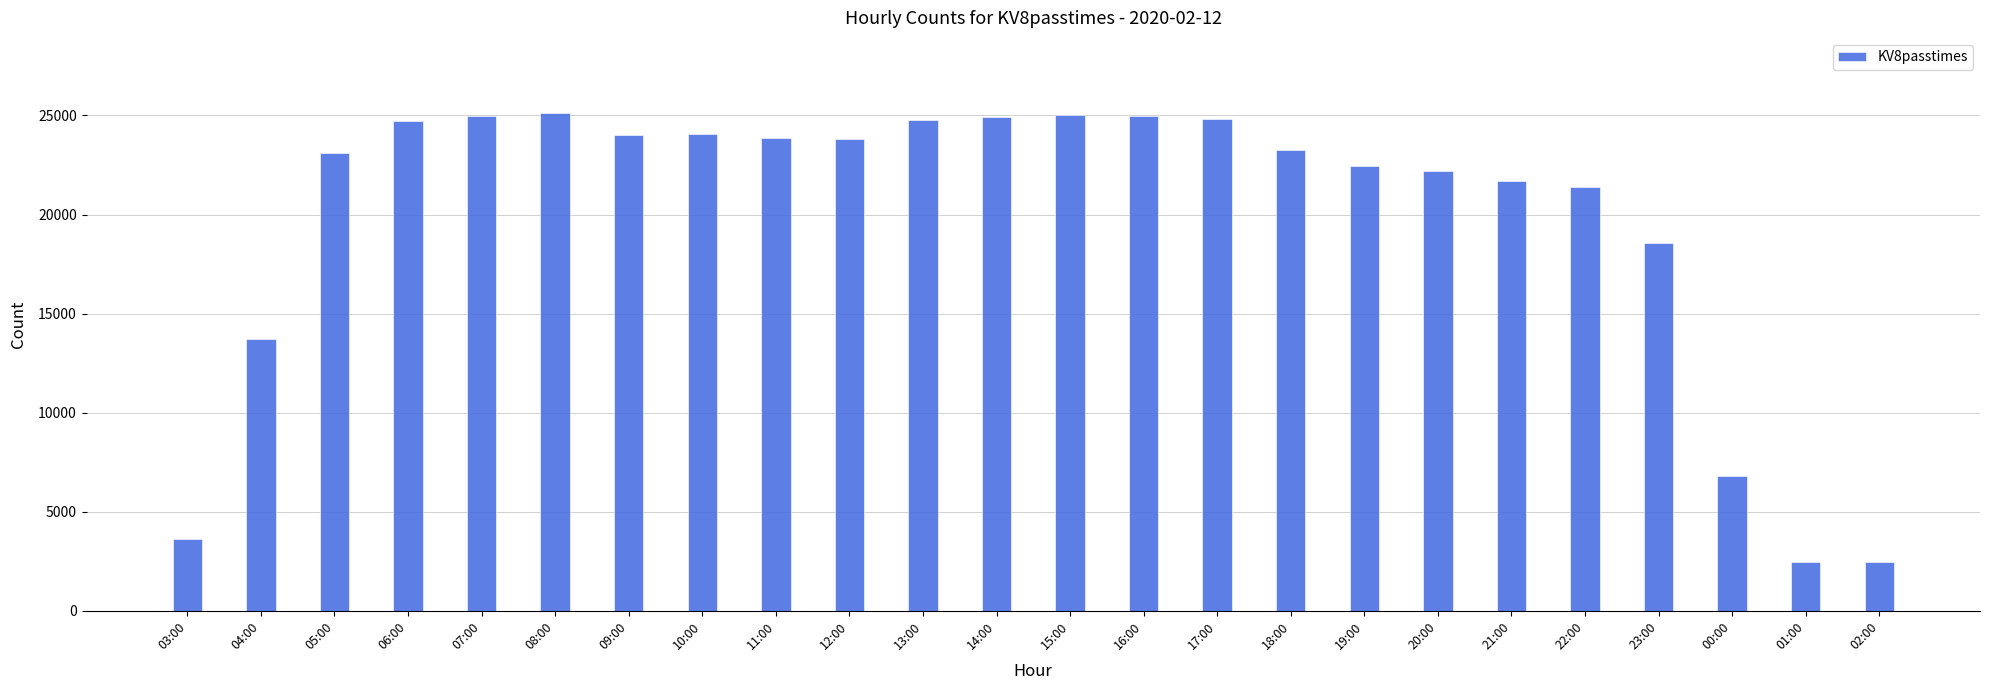

What is the value of the 3rd bar from the left?

23094